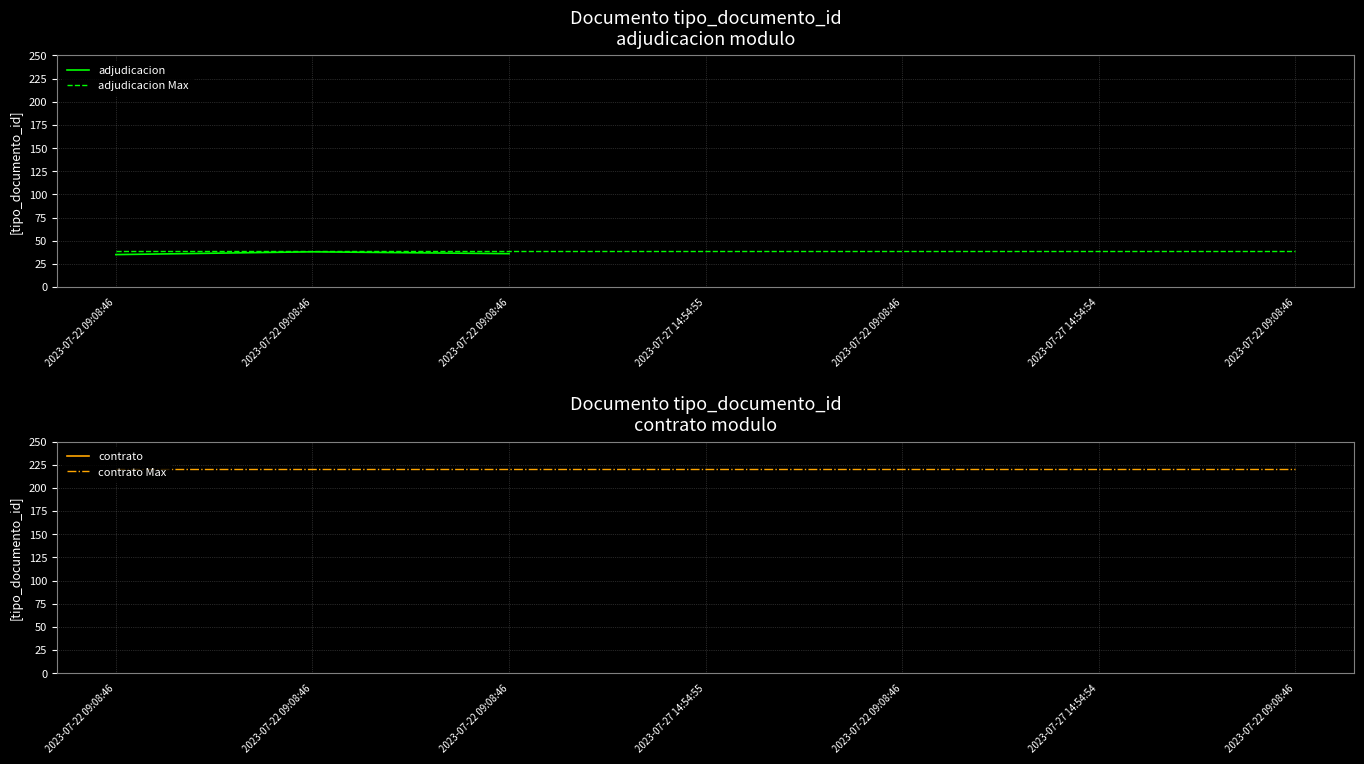

Rank the series by their maximum value, from lowest to highest.

adjudicacion, adjudicacion Max, contrato, contrato Max